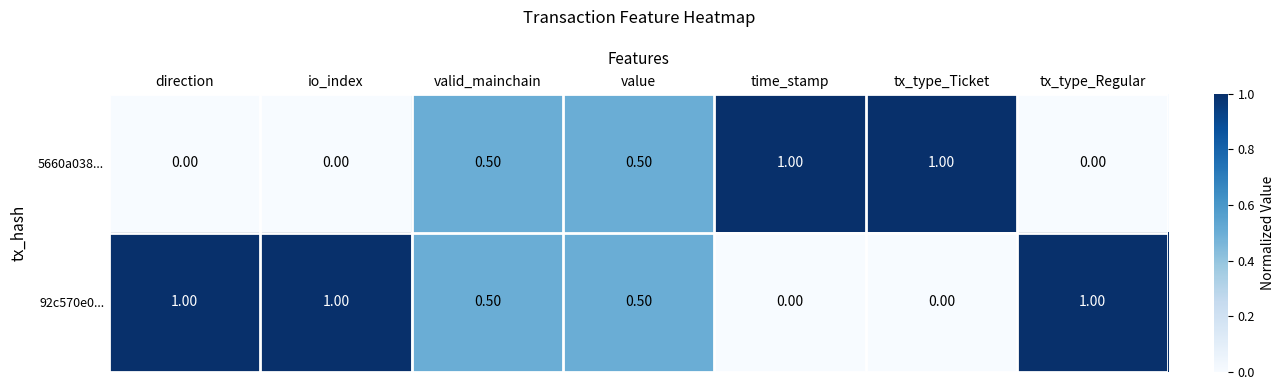

Which series has the largest total across all categories?

92c570e0...